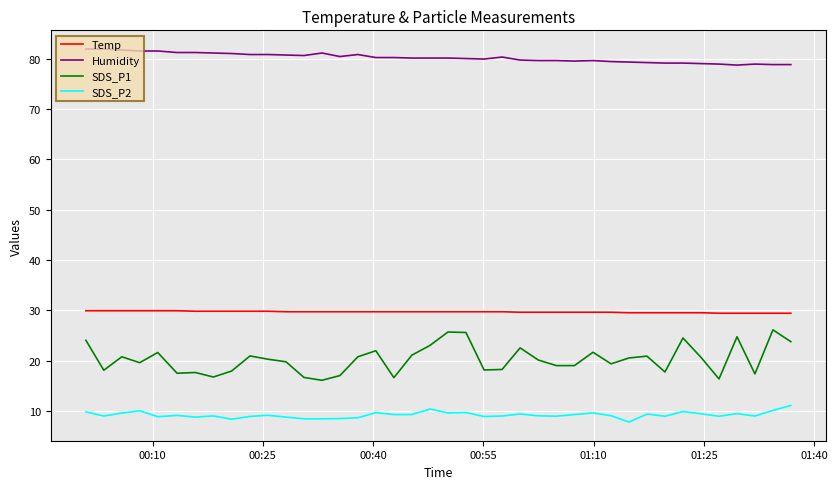

What is the difference between the maximum and minimum values in the SDS_P2 series?

3.3